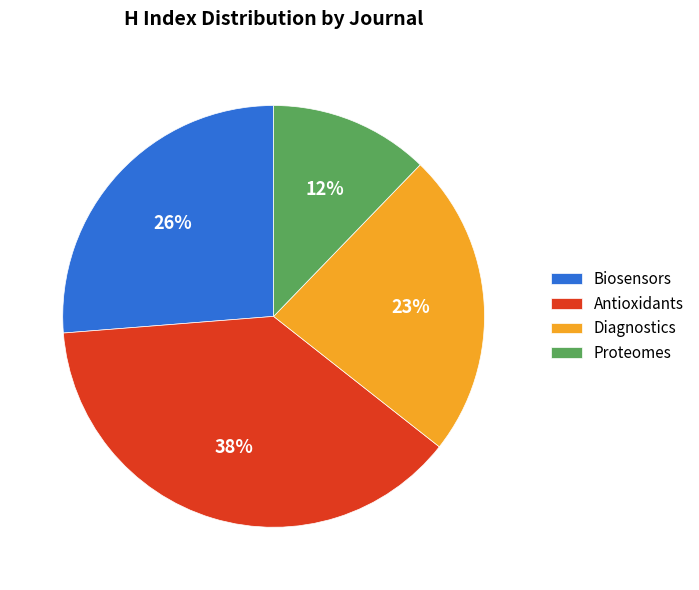

Which slice is the smallest?

Proteomes